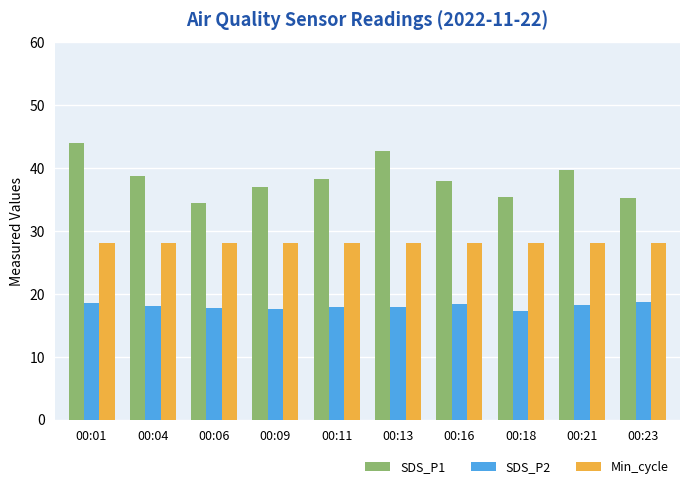

What is the spread (max minus min) of values at 00:23?

16.5